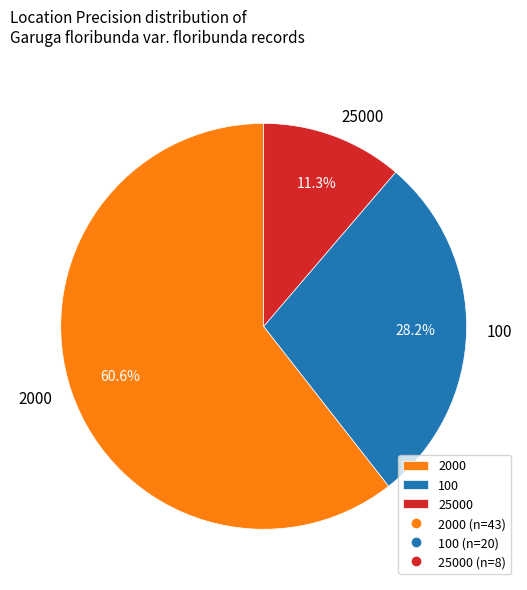

To the nearest percent, what is the average slice percentage?

33%